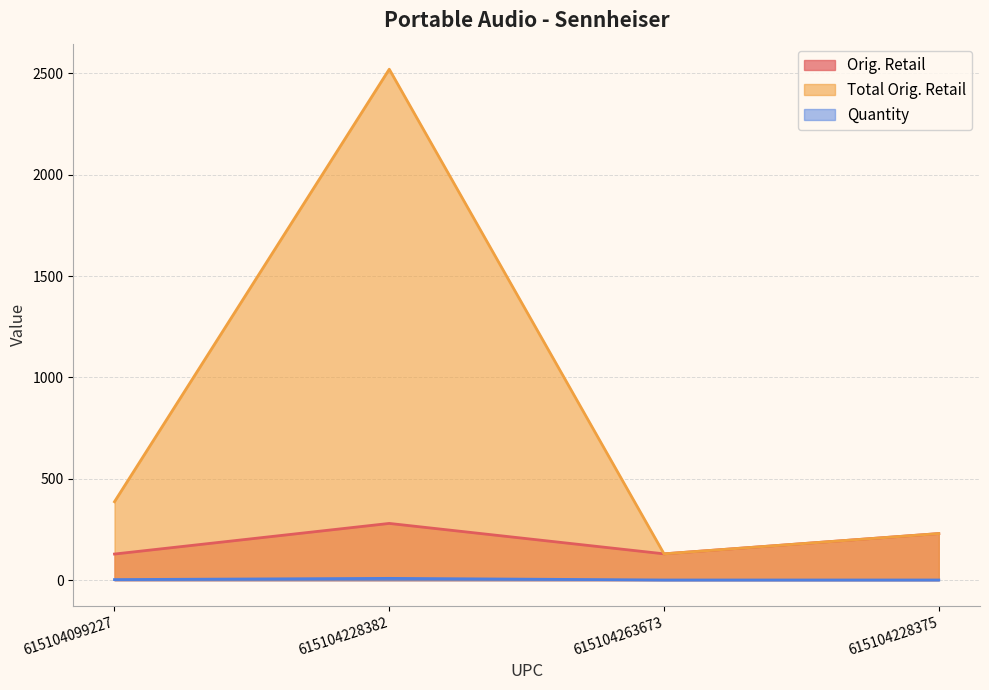

Rank the series at 615104228375 from highest to lowest value.

Orig. Retail, Total Orig. Retail, Quantity